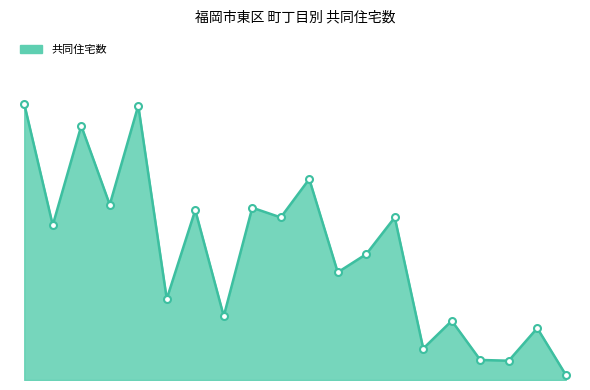

What is the value of the 14th point from the left?

868